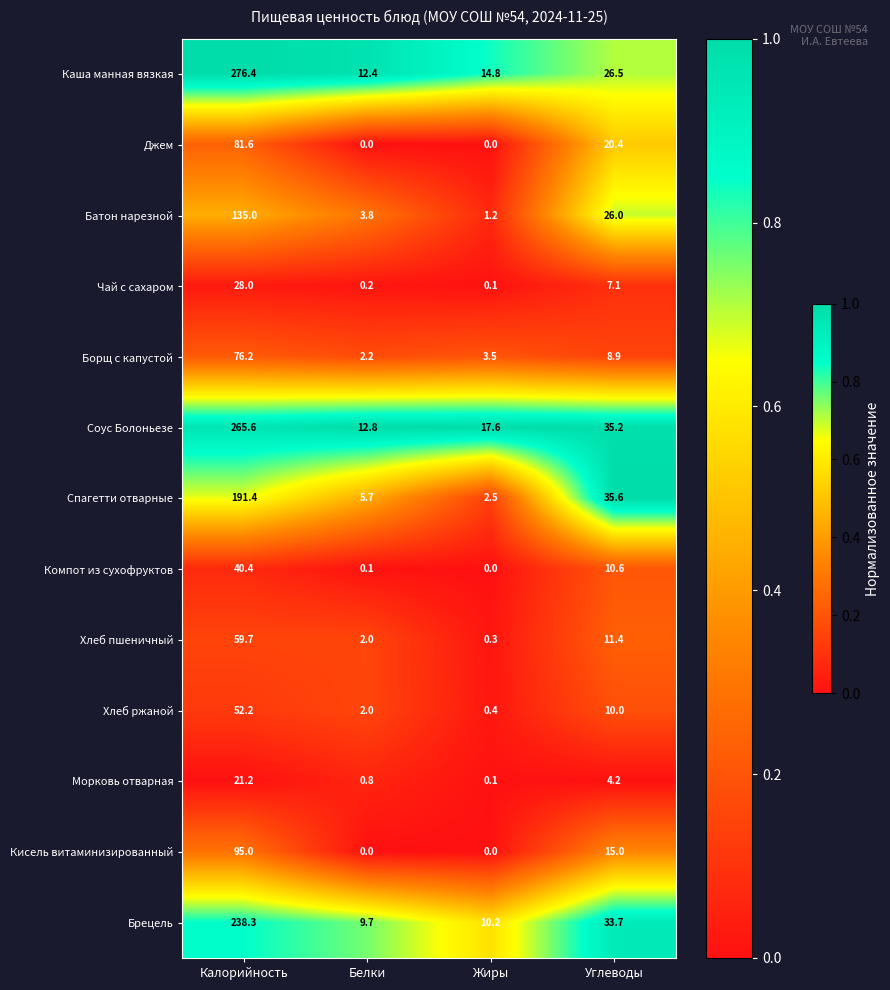

Which series has the largest total across all categories?

Соус Болоньезе